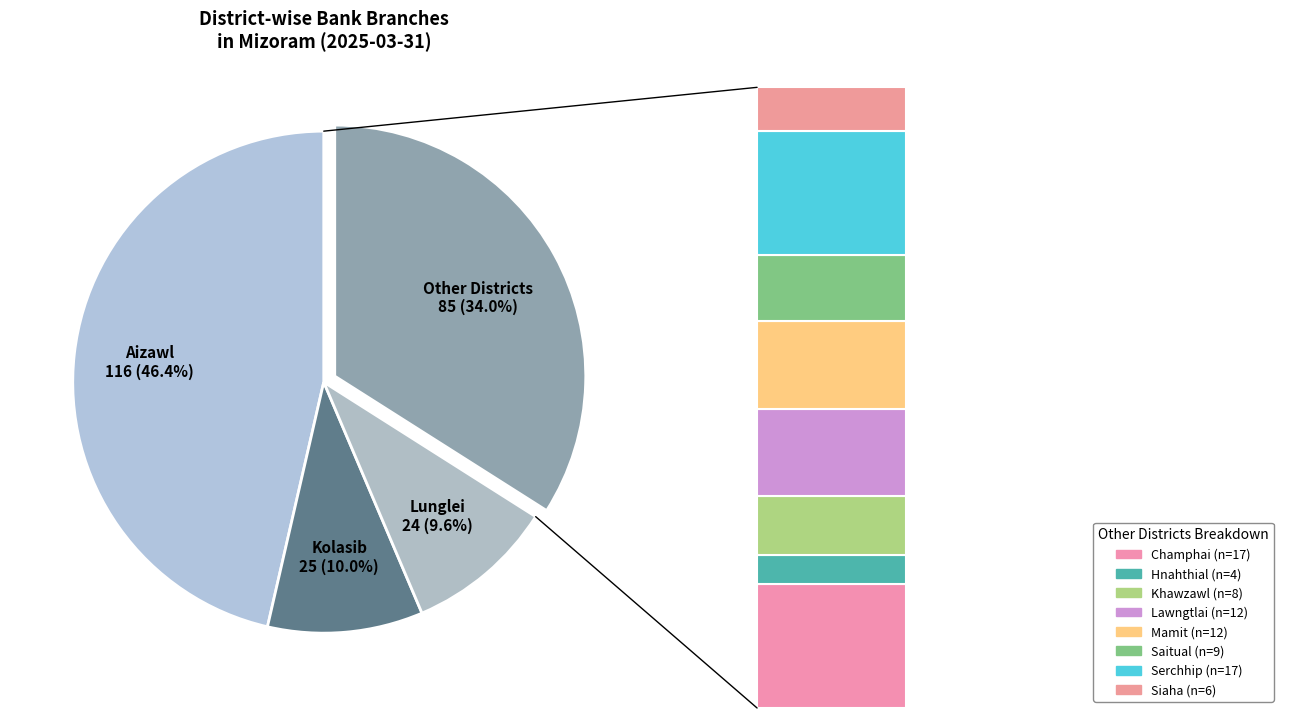

Which slice is the smallest?

Hnahthial